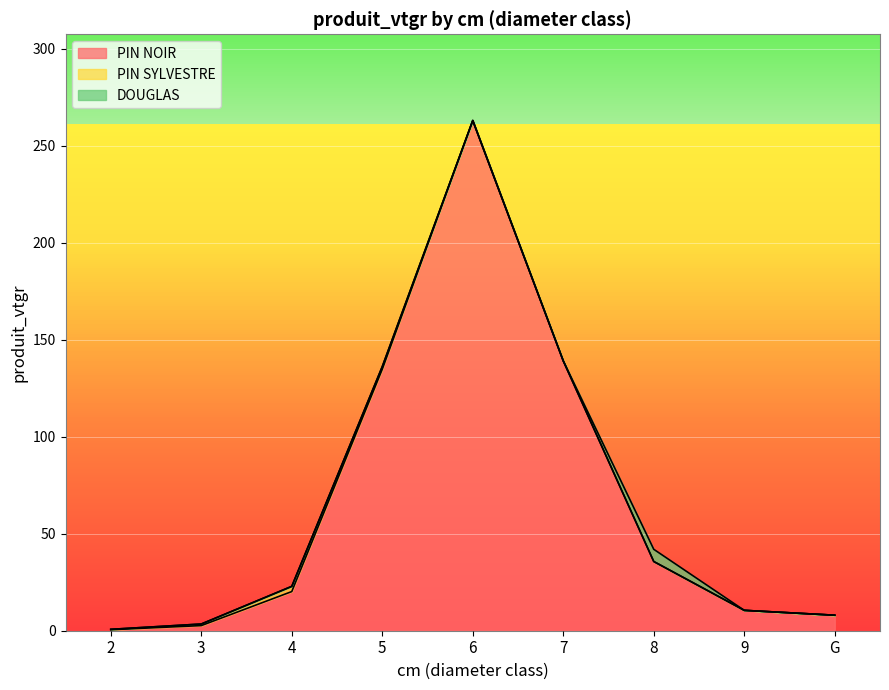

What position from the left is 2?

1